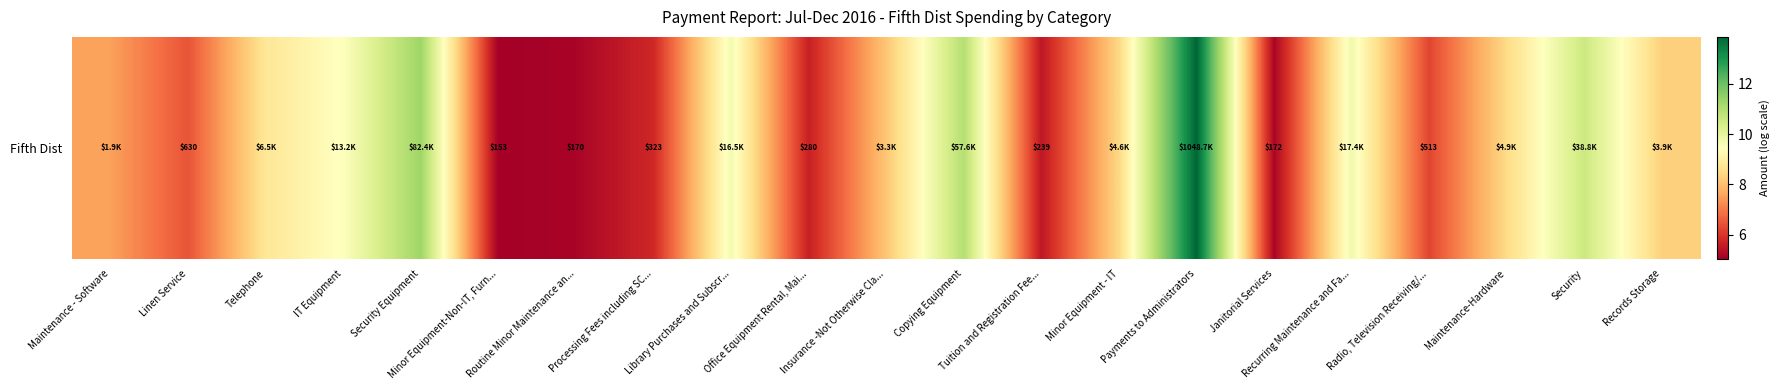

Reading left to right, list all the values displayed in this chart.

Maintenance - Software=7.5	Linen Service=6.4	Telephone=8.8	IT Equipment=9.5	Security Equipment=11.3	Minor Equipment-Non-IT, Furn...=5.0	Routine Minor Maintenance an...=5.1	Processing Fees including SC...=5.8	Library Purchases and Subscr...=9.7	Office Equipment Rental, Mai...=5.6	Insurance -Not Otherwise Cla...=8.1	Copying Equipment=11.0	Tuition and Registration Fee...=5.5	Minor Equipment - IT=8.4	Payments to Administrators=13.9	Janitorial Services=5.2	Recurring Maintenance and Fa...=9.8	Radio, Television Receiving/...=6.2	Maintenance-Hardware=8.5	Security=10.6	Records Storage=8.3